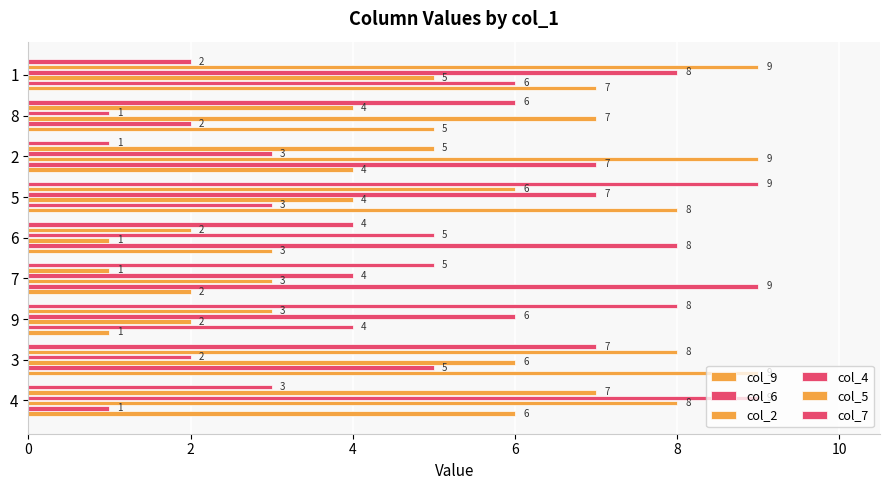

How many values in the col_6 series are below 5?

4